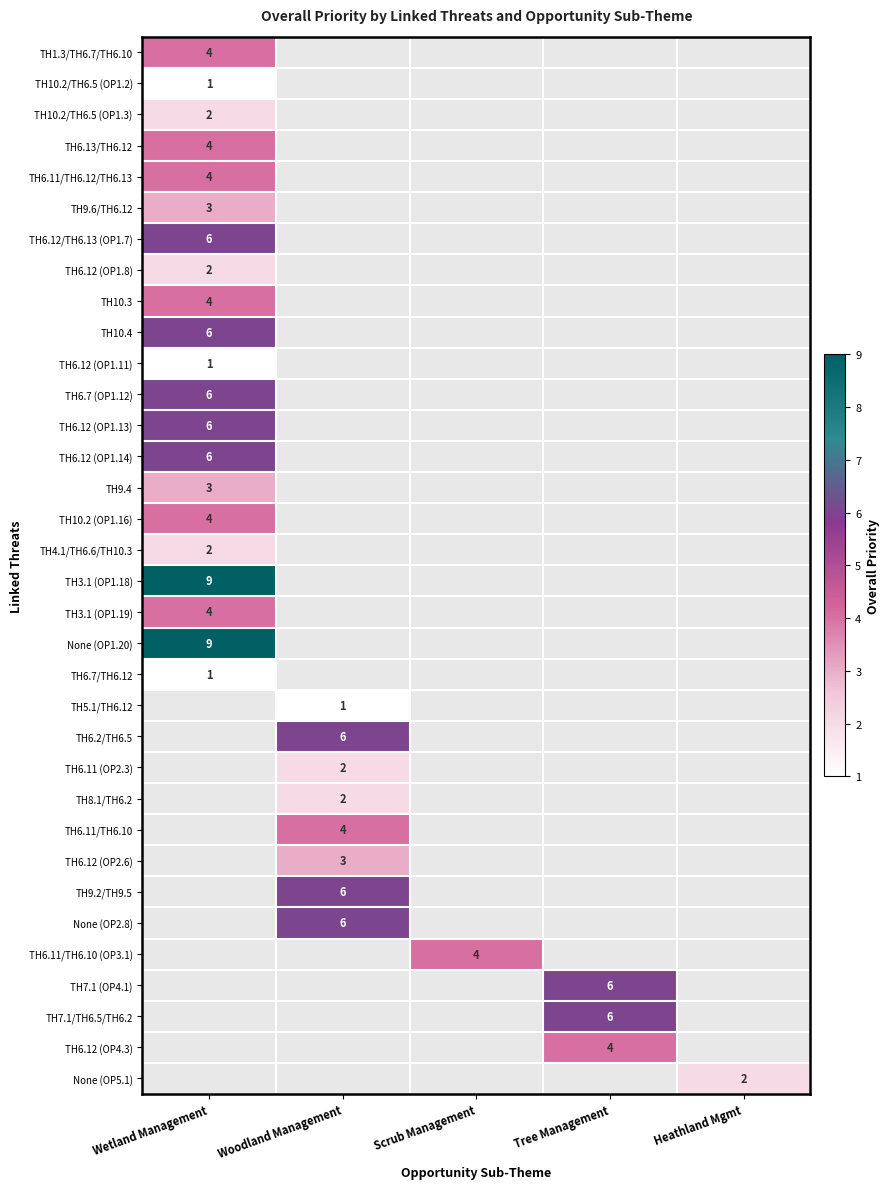

Is the value of TH6.12 (OP1.11) at Wetland Management greater than the value of TH10.2 (OP1.16) at Wetland Management?

No